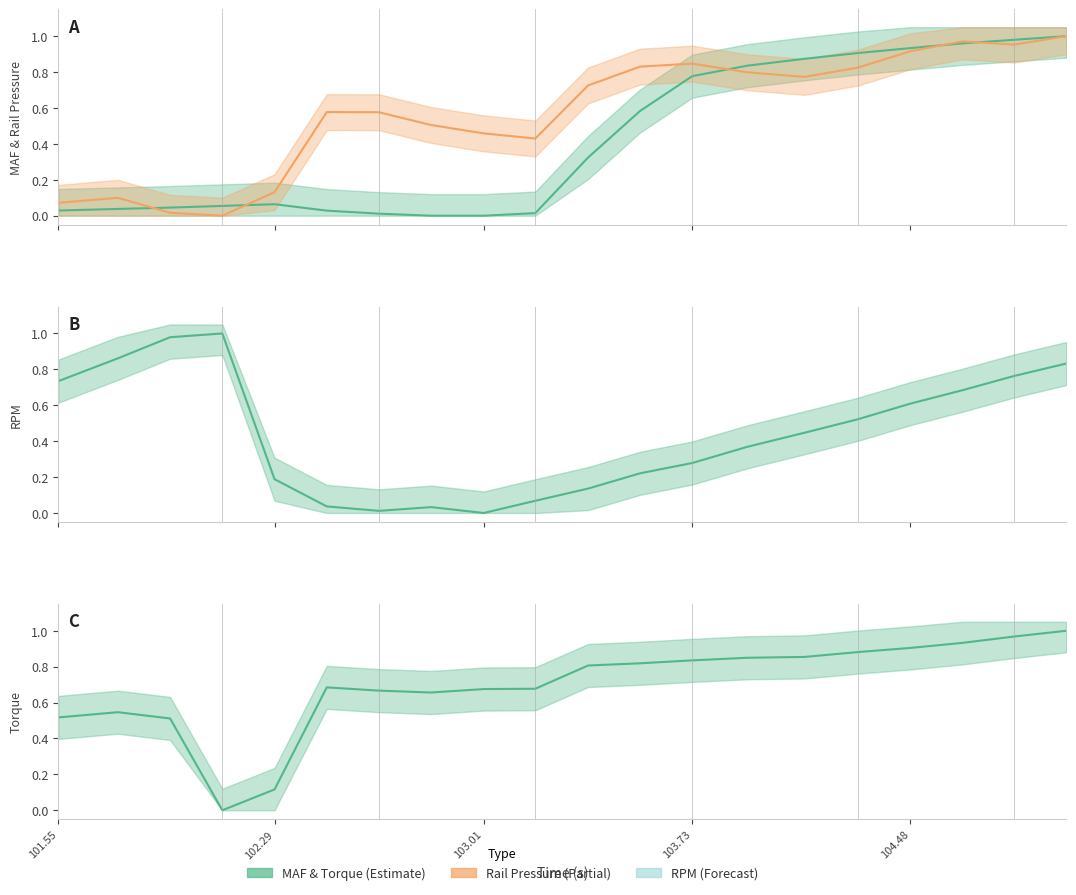

After their last crossing, which series has the higher values: Torque actual value (Nm) or MAF Req (wgdc) (g/s)?

MAF Req (wgdc) (g/s)